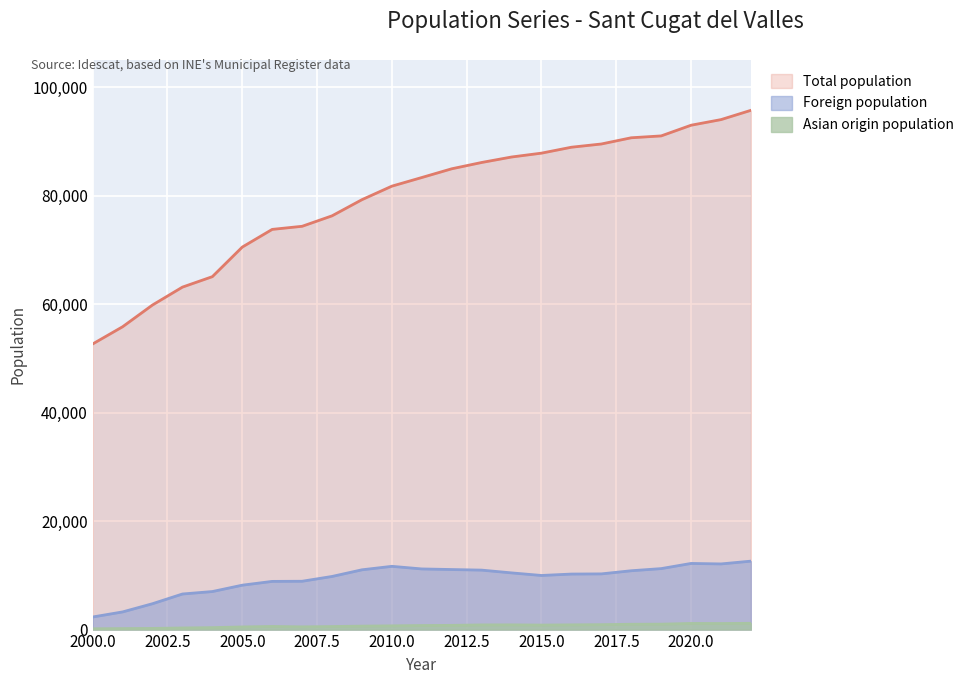

What is the sum of the Foreign population values at 2019 and 2013?

22204